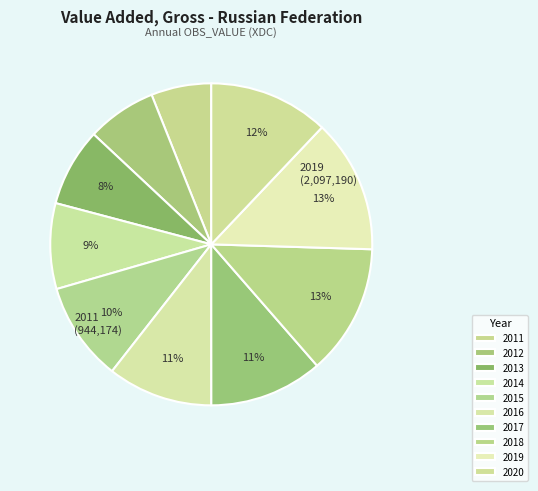

How many slices are in this pie chart?

10